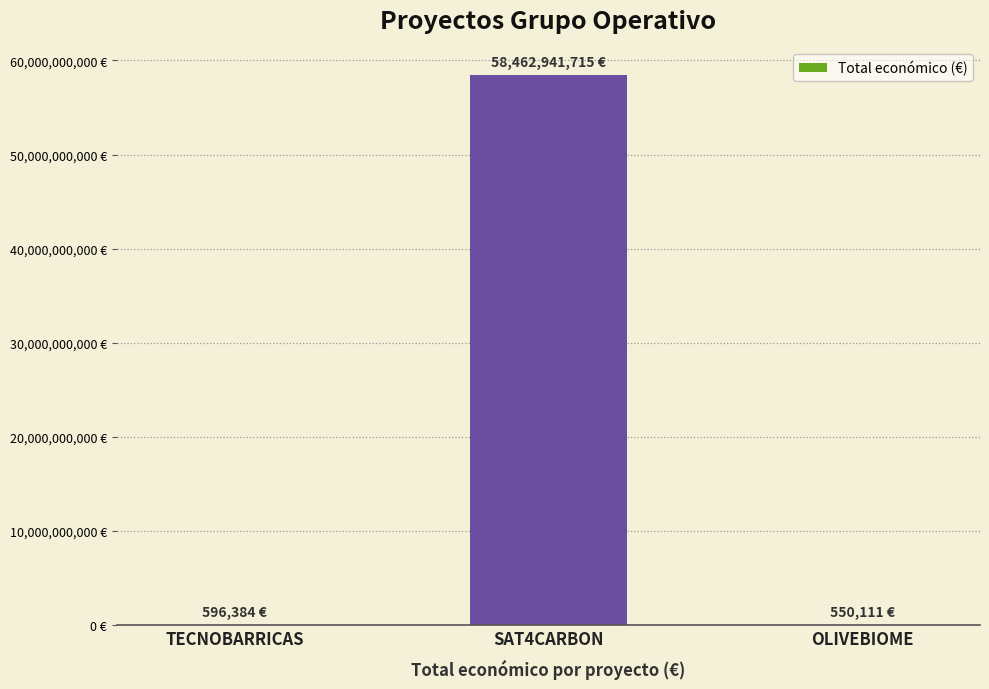

Are the bars horizontal?

No